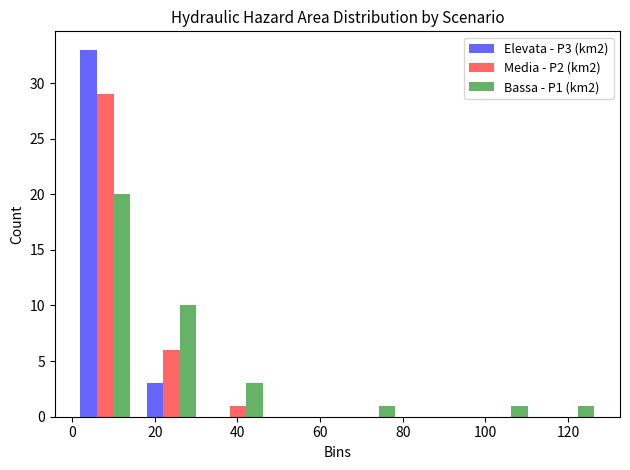

Reading left to right, list every range on the x-axis with the height of the bar of each series over it. Neither the bar edges nor the heights are printed on the chart, so give them approximately, as read against the axes.

0 to 16: Elevata - P3 (km2)=33	Media - P2 (km2)=29	Bassa - P1 (km2)=20
16 to 32: Elevata - P3 (km2)=3	Media - P2 (km2)=6	Bassa - P1 (km2)=10
32 to 48: Elevata - P3 (km2)=0	Media - P2 (km2)=1	Bassa - P1 (km2)=3
48 to 64: Elevata - P3 (km2)=0	Media - P2 (km2)=0	Bassa - P1 (km2)=0
64 to 80: Elevata - P3 (km2)=0	Media - P2 (km2)=0	Bassa - P1 (km2)=1
80 to 96: Elevata - P3 (km2)=0	Media - P2 (km2)=0	Bassa - P1 (km2)=0
96 to 112: Elevata - P3 (km2)=0	Media - P2 (km2)=0	Bassa - P1 (km2)=1
112 to 128: Elevata - P3 (km2)=0	Media - P2 (km2)=0	Bassa - P1 (km2)=1